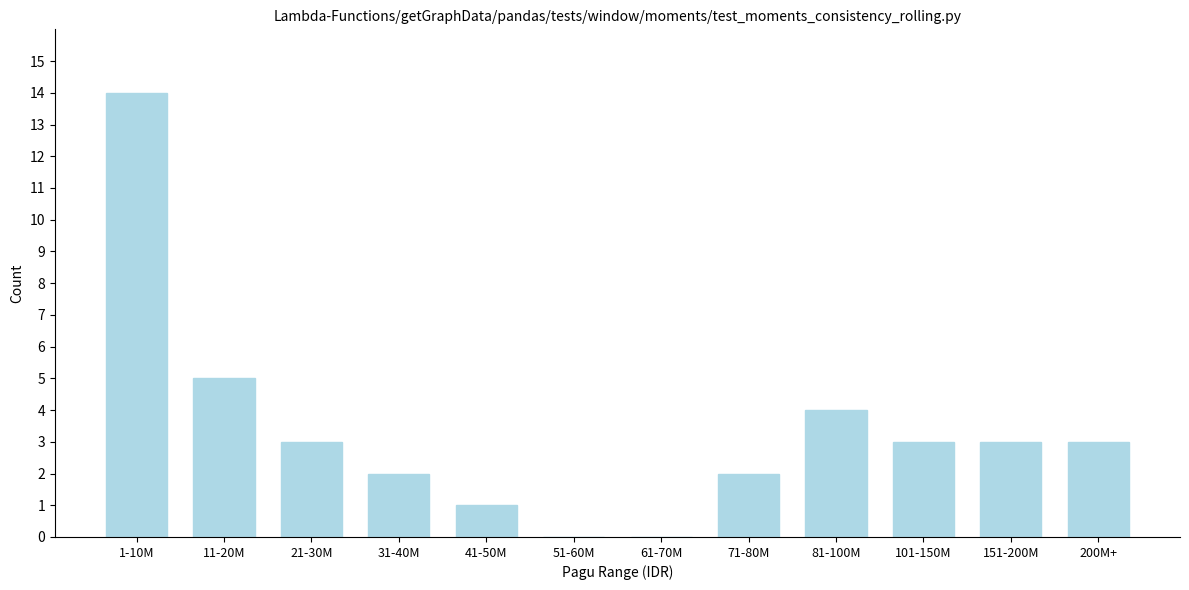

Reading left to right, transcribe all the data shown in this chart.

1-10M=14	11-20M=5	21-30M=3	31-40M=2	41-50M=1	51-60M=0	61-70M=0	71-80M=2	81-100M=4	101-150M=3	151-200M=3	200M+=3